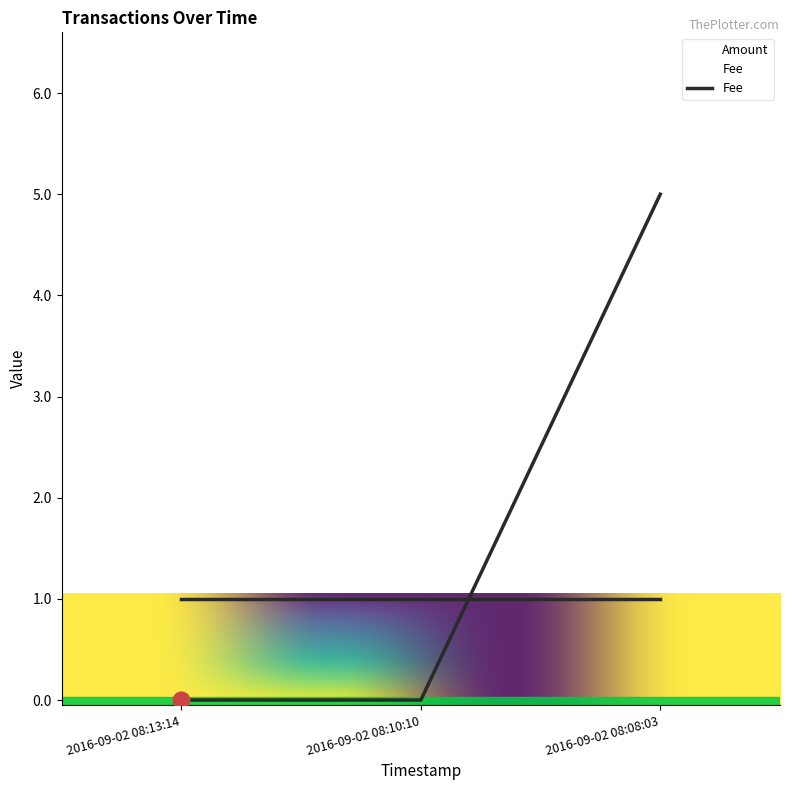

How many lines are shown in the chart?

2